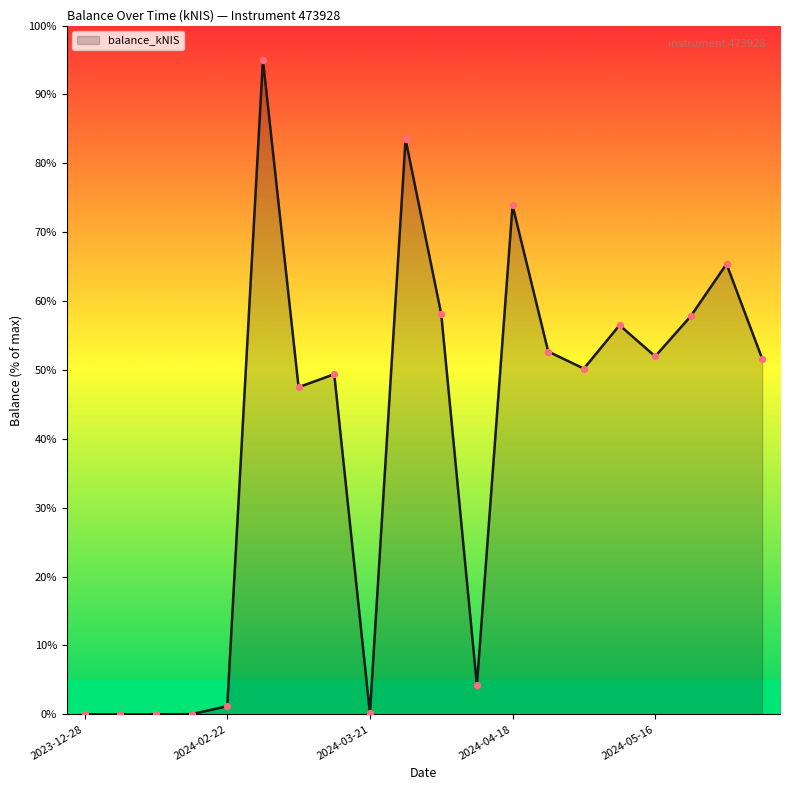

What is the difference between the maximum and minimum values?

95.0